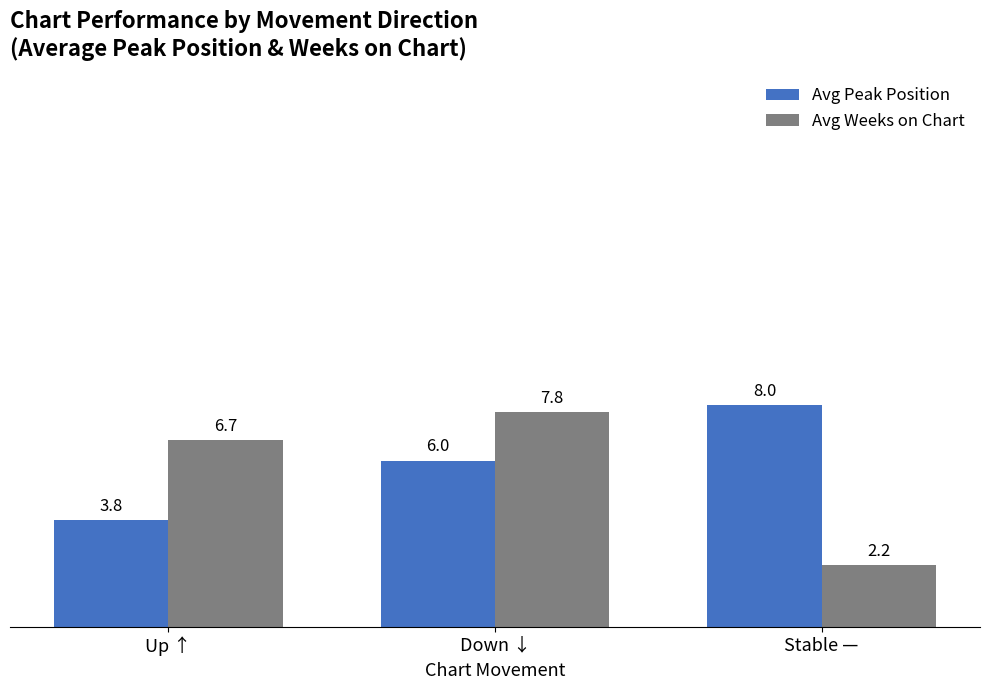

The Avg Weeks on Chart series shows 3.3 at Stable —. True or false?

False